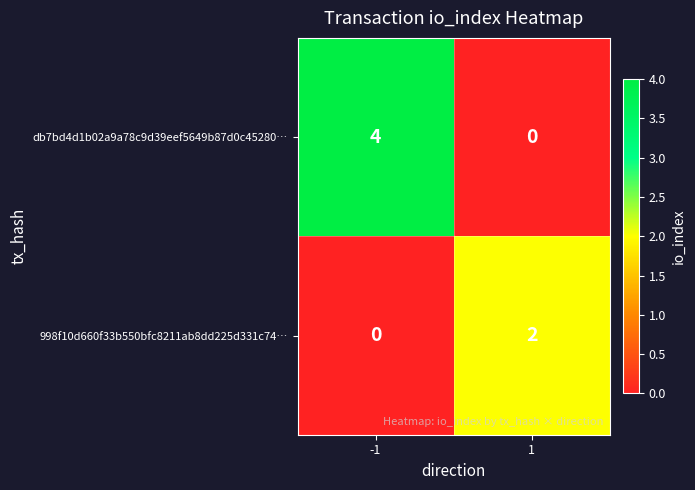

What is the total value across all series at 1?

2